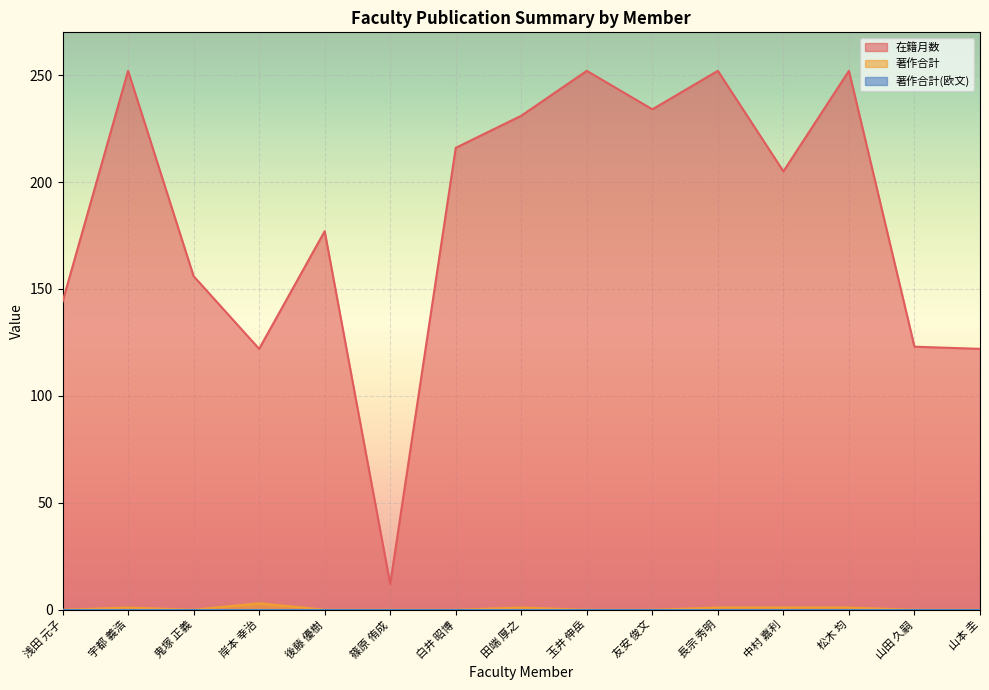

The 在籍月数 series shows 231 at 田端 厚之. True or false?

True